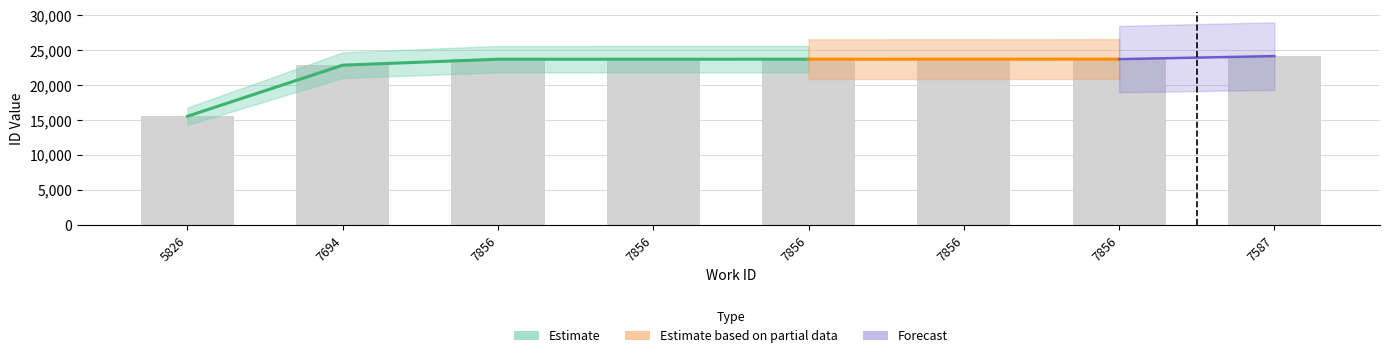

Reading left to right, what are all the values shown in this chart?

15565	22878	23725	23728	23732	23733	23740	24172